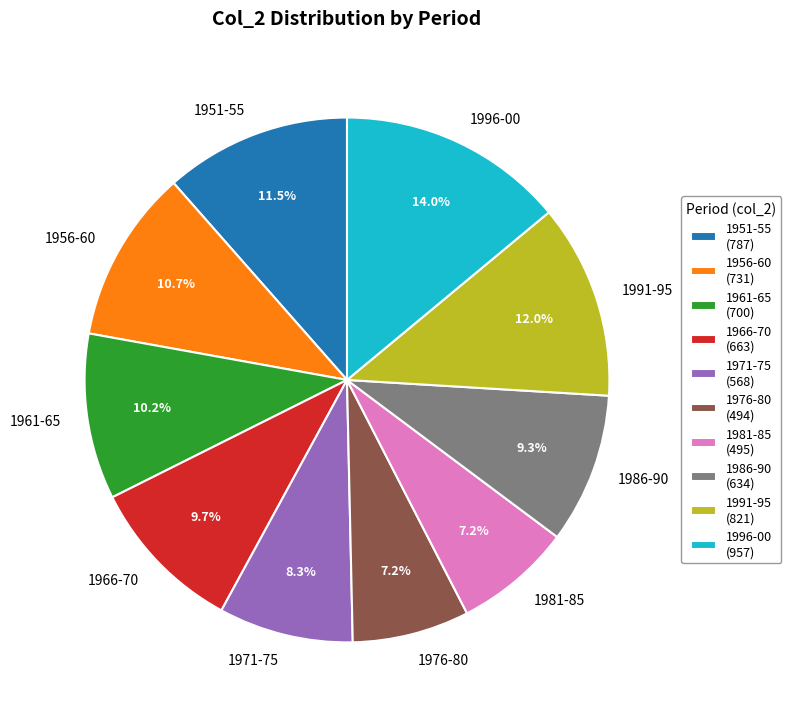

What percentage is the 1966-70 slice, to the nearest percent?

10%